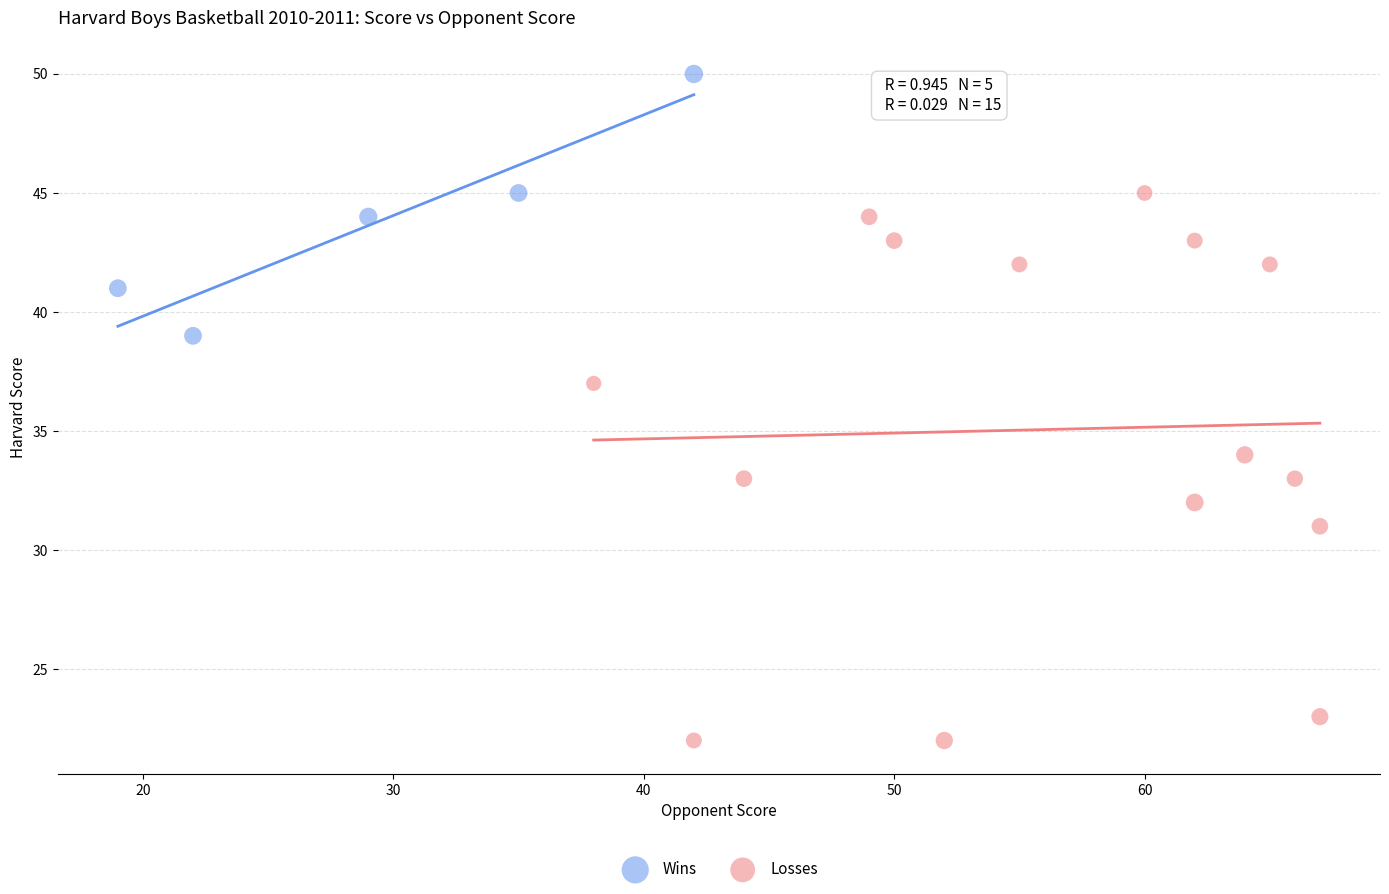

Which series has the widest spread of Y values?

Losses